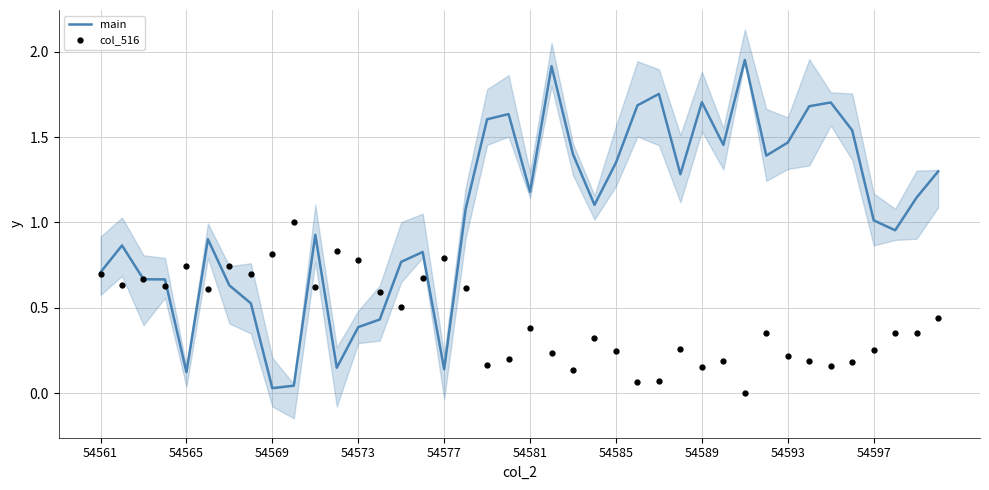

What position from the left is 25?

26